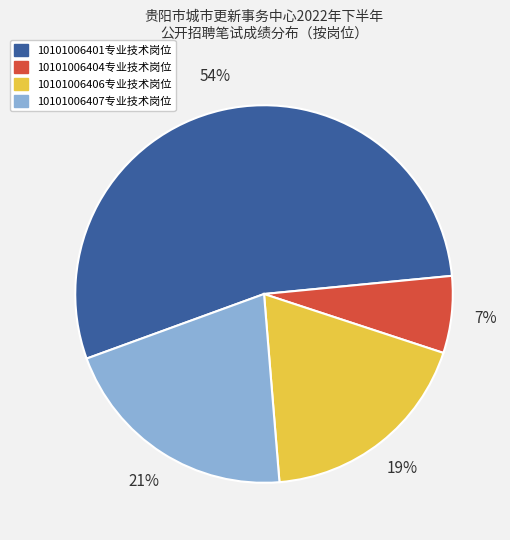

How many slices are in this pie chart?

4